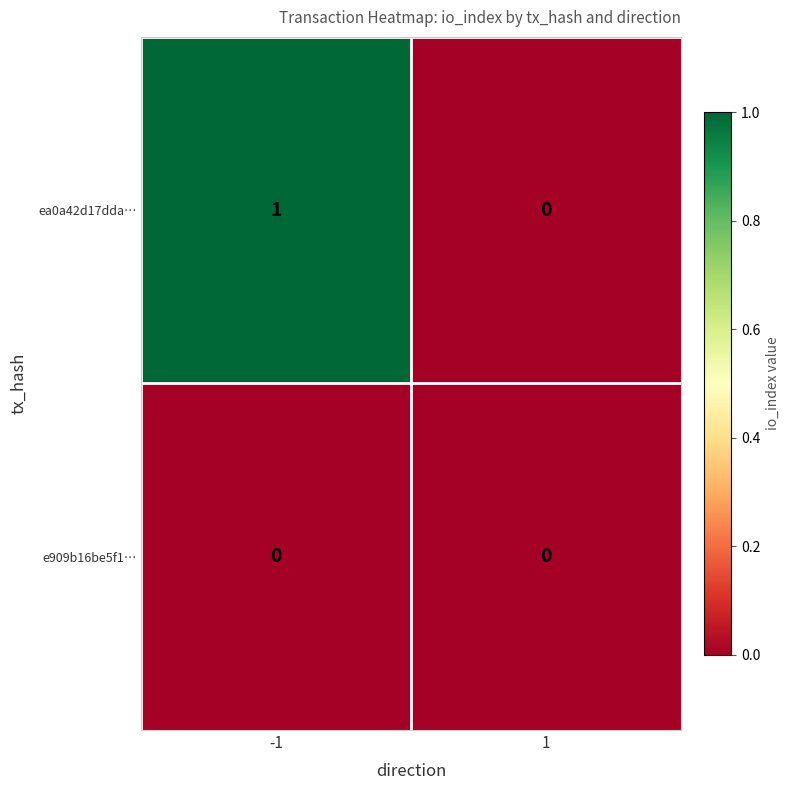

How many categories are shown in the chart?

2